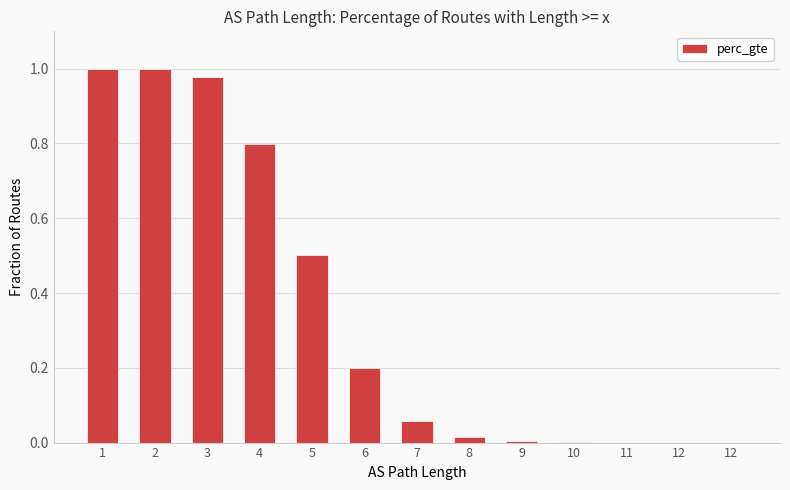

Between 5 and 12, which is larger?

5